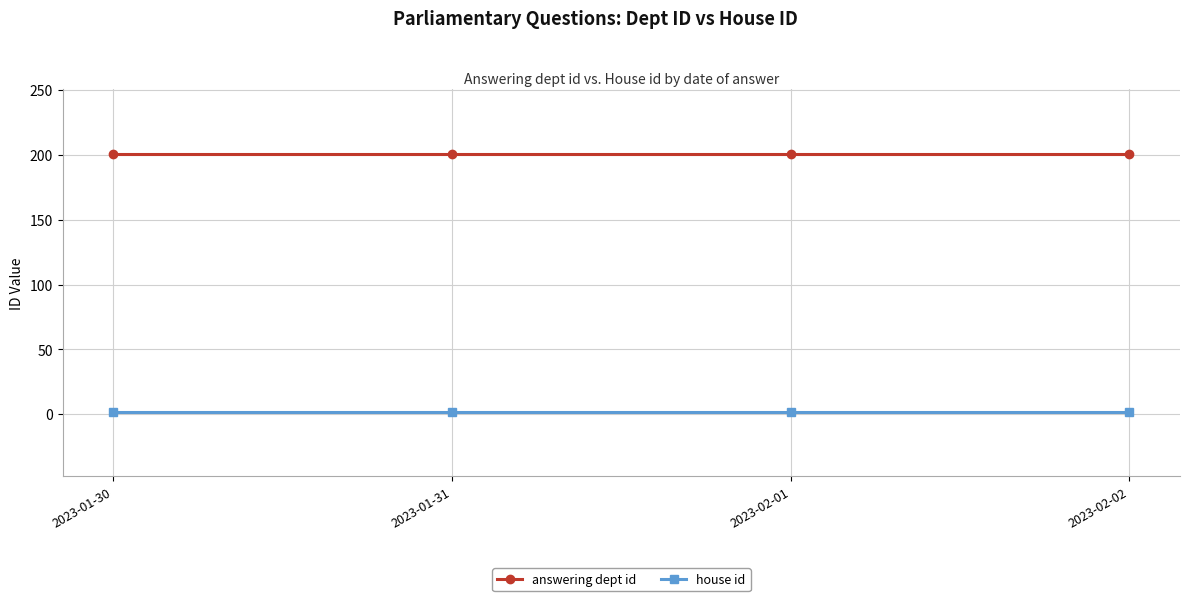

How many distinct data groups are displayed?

2